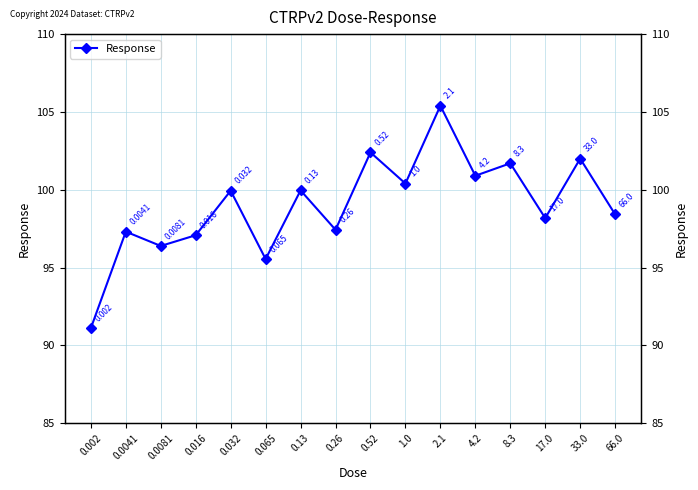

Reading left to right, extract all data points from this chart.

0.002=91.1	0.0041=97.3	0.0081=96.4	0.016=97.1	0.032=99.9	0.065=95.5	0.13=100.0	0.26=97.4	0.52=102.4	1.0=100.4	2.1=105.4	4.2=100.9	8.3=101.7	17.0=98.2	33.0=102.0	66.0=98.4